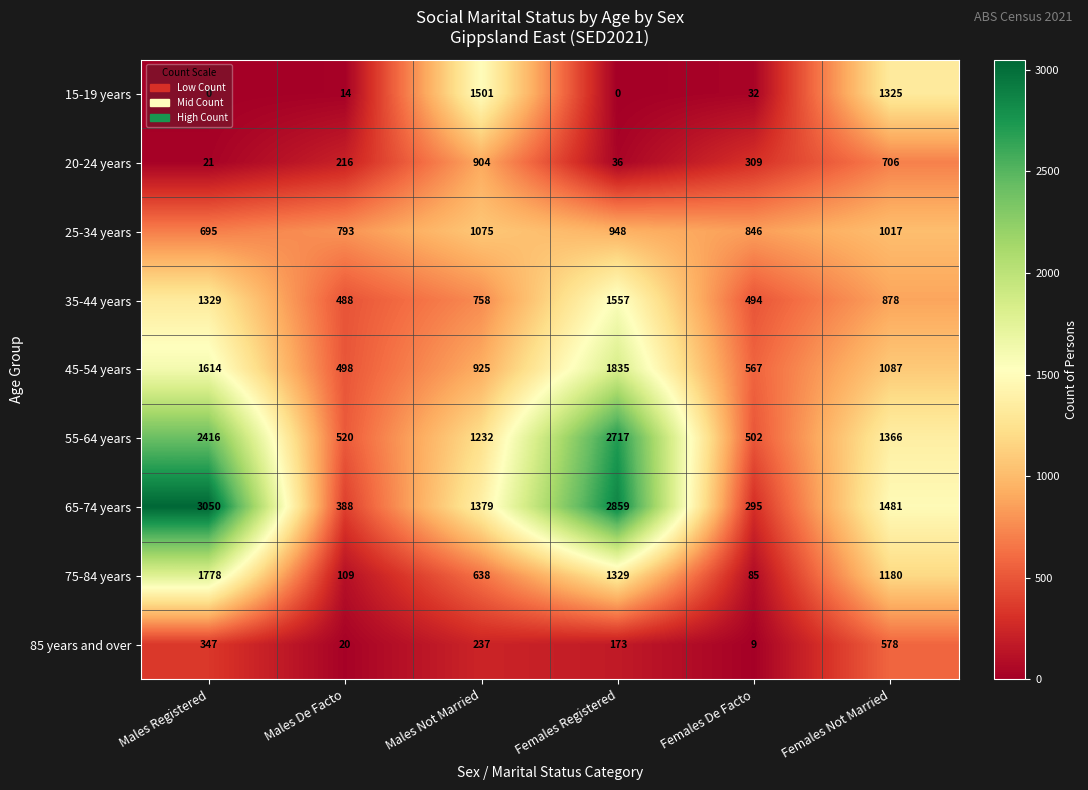

How many distinct data groups are displayed?

9